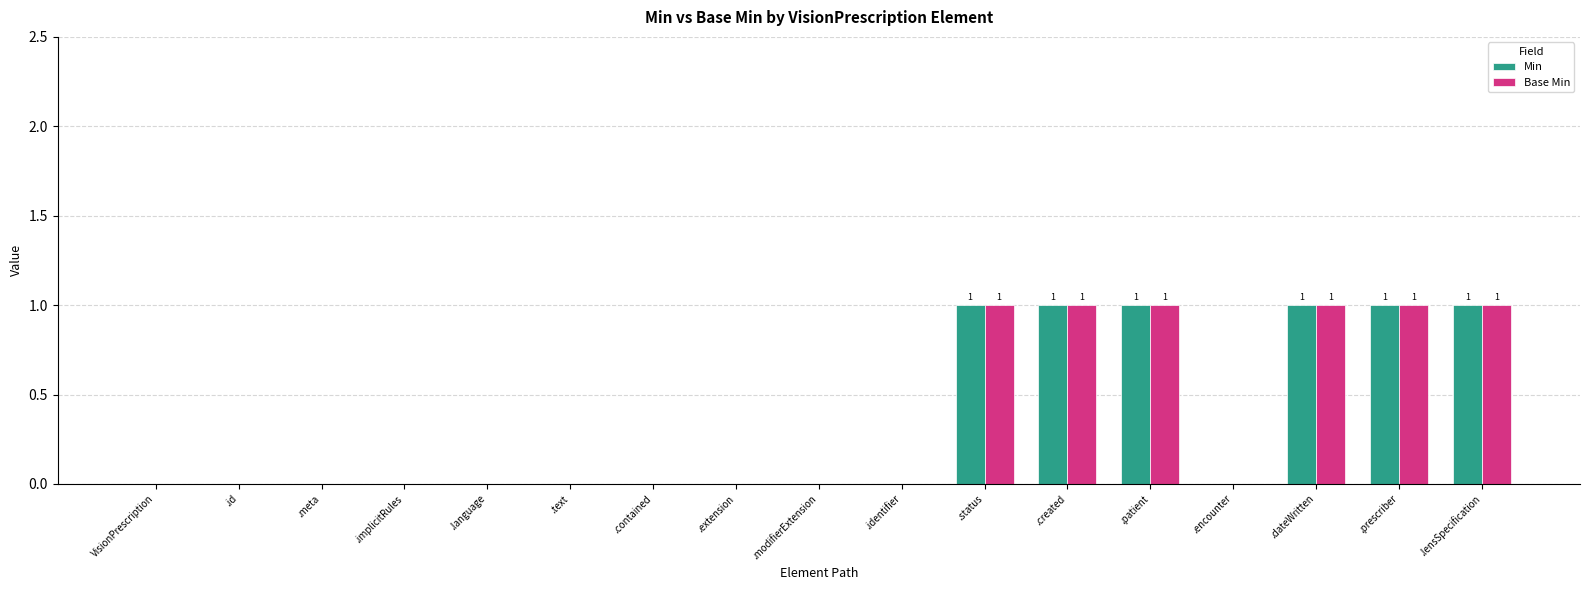

What is the sum of all Base Min values?

6